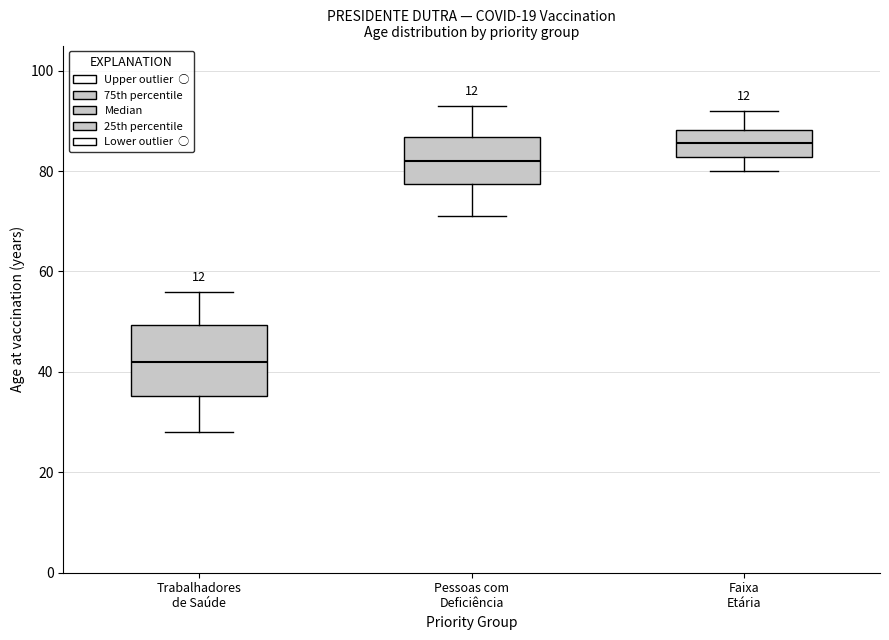

Which box has the lowest median line?

Trabalhadores de Saúde